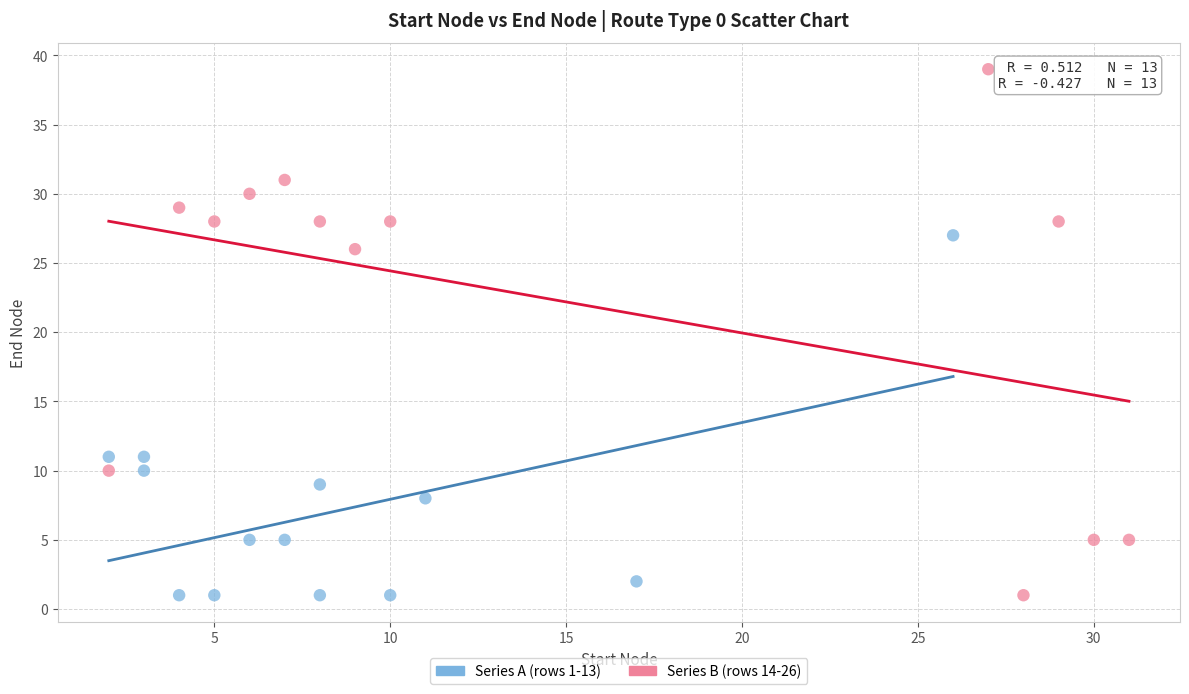

Which series reaches the maximum Y coordinate?

Series B (rows 14-26)